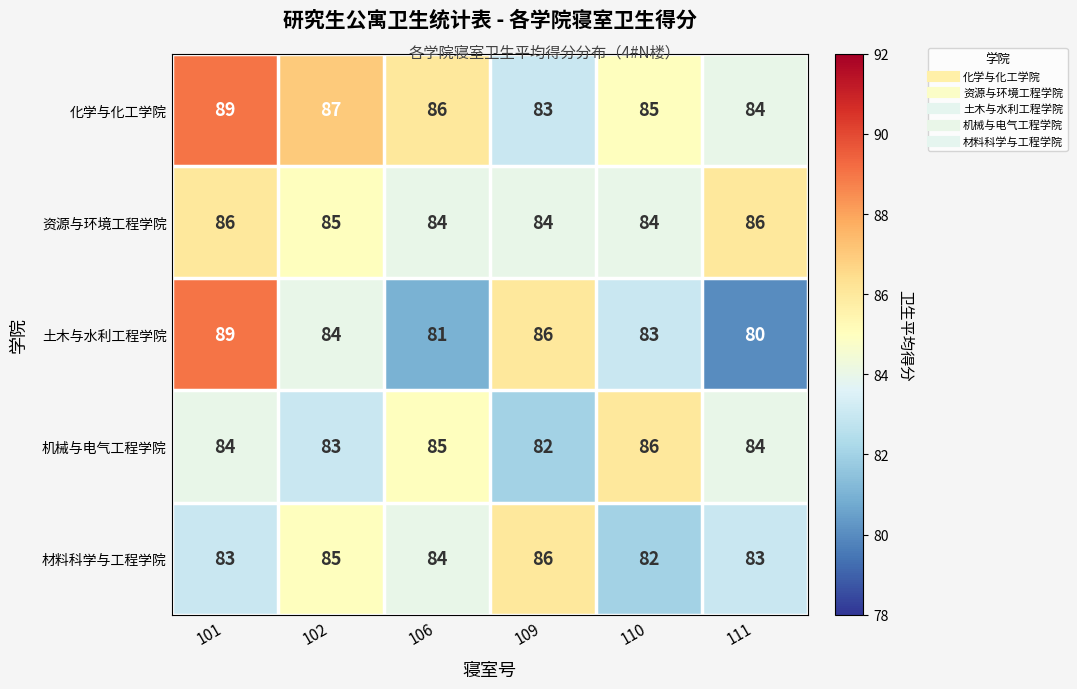

Rank the categories by 化学与化工学院 value from lowest to highest.

109, 111, 110, 106, 102, 101